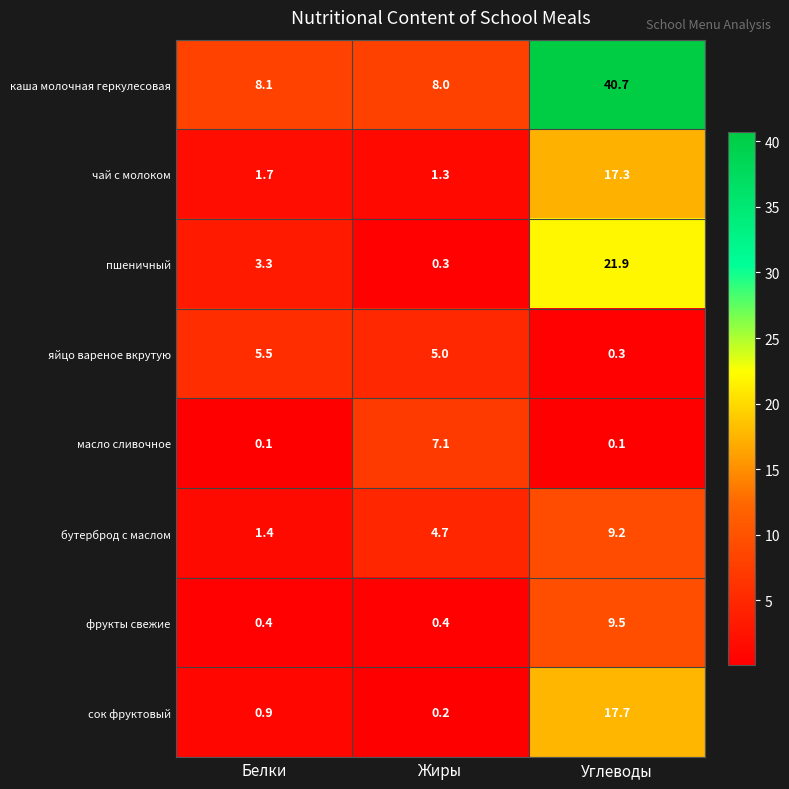

What is the sum of all чай с молоком values?

20.3